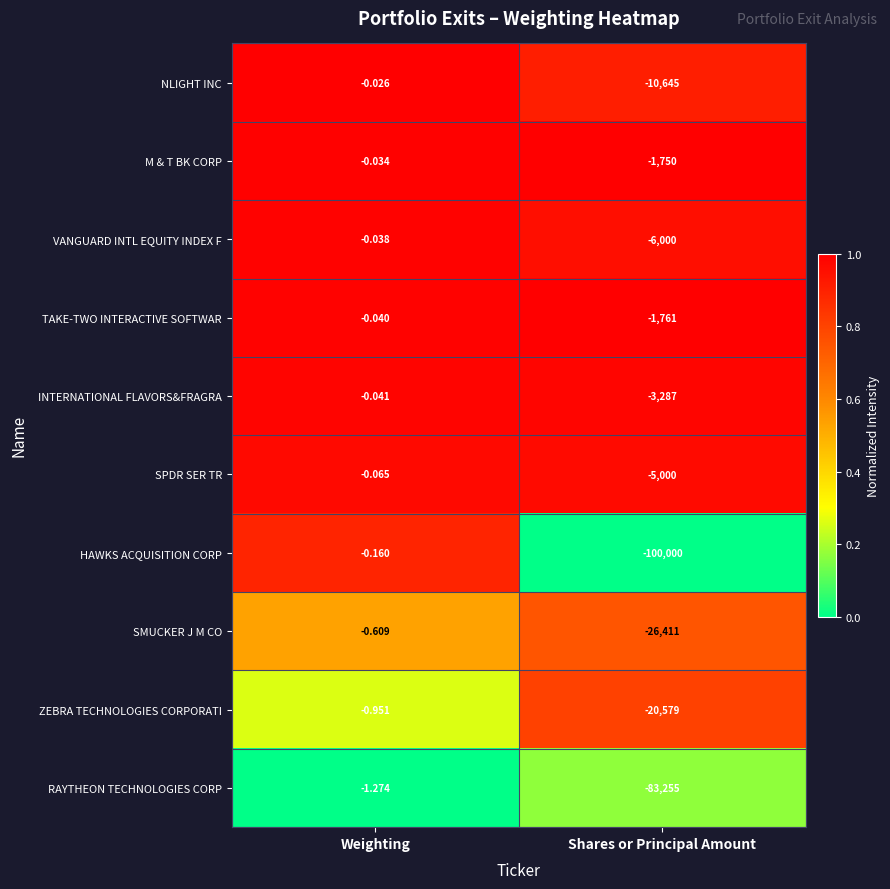

At which category is the sum across all series the highest?

Weighting